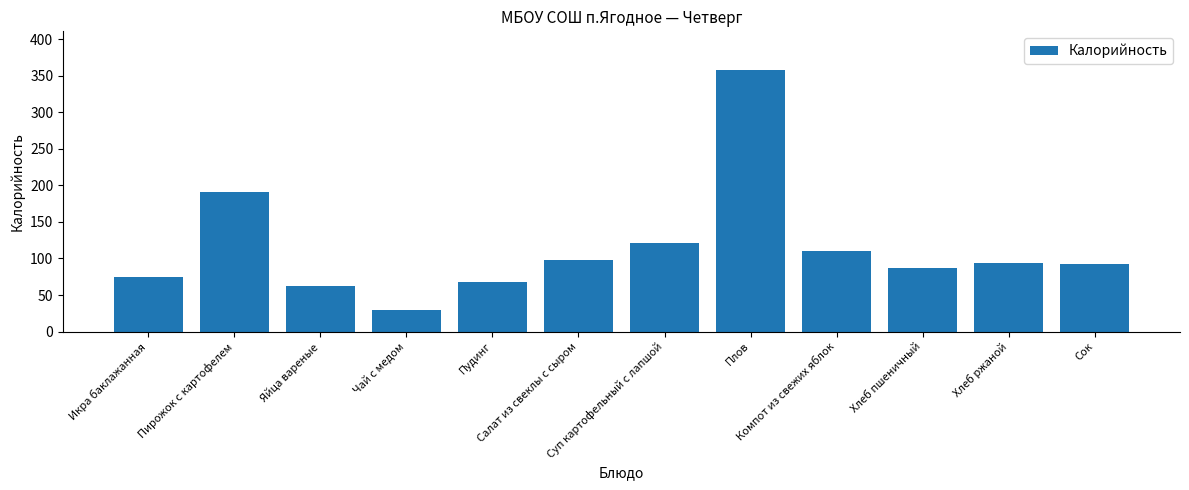

What is the value of the 3rd bar from the left?

63.0